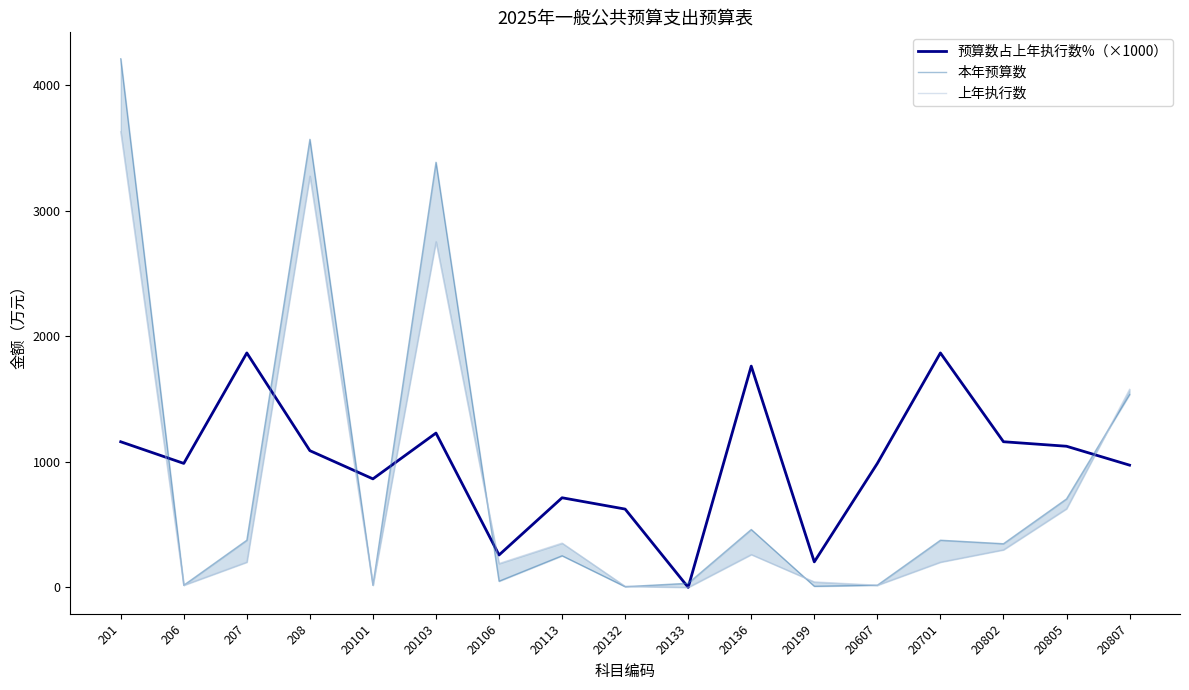

Does the chart have visible grid lines?

No